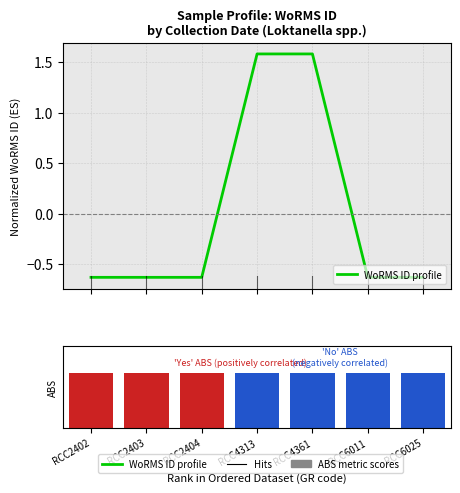

Reading left to right, extract all data points from this chart.

WoRMS ID profile: -0.6	-0.6	-0.6	1.6	1.6	-0.6	-0.6
ABS status: 1.0	1.0	1.0	1.0	1.0	1.0	1.0